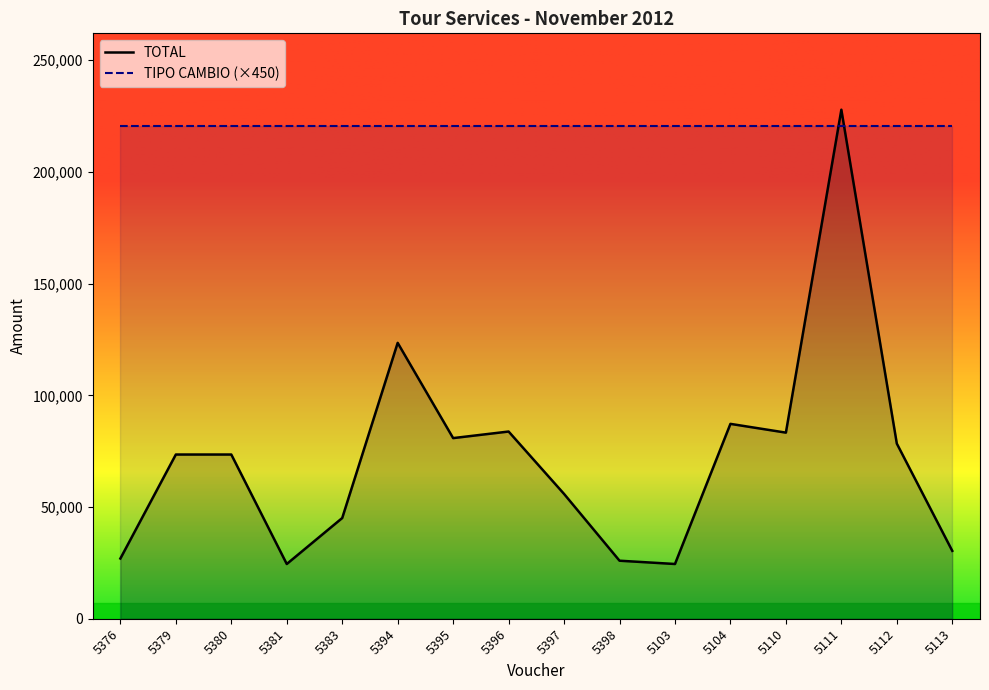

At which label does the data first exceed 73500?

5394